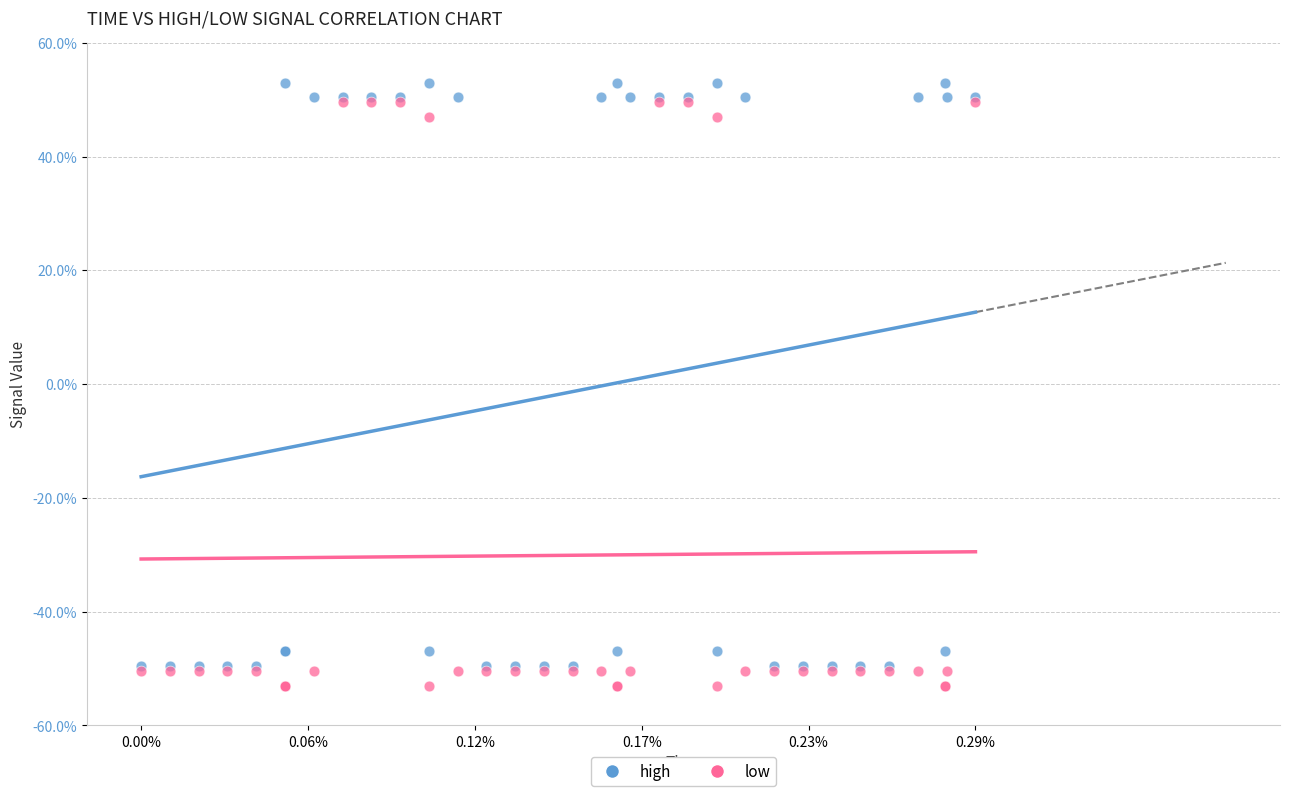

Which series contains the lowest Y value?

low